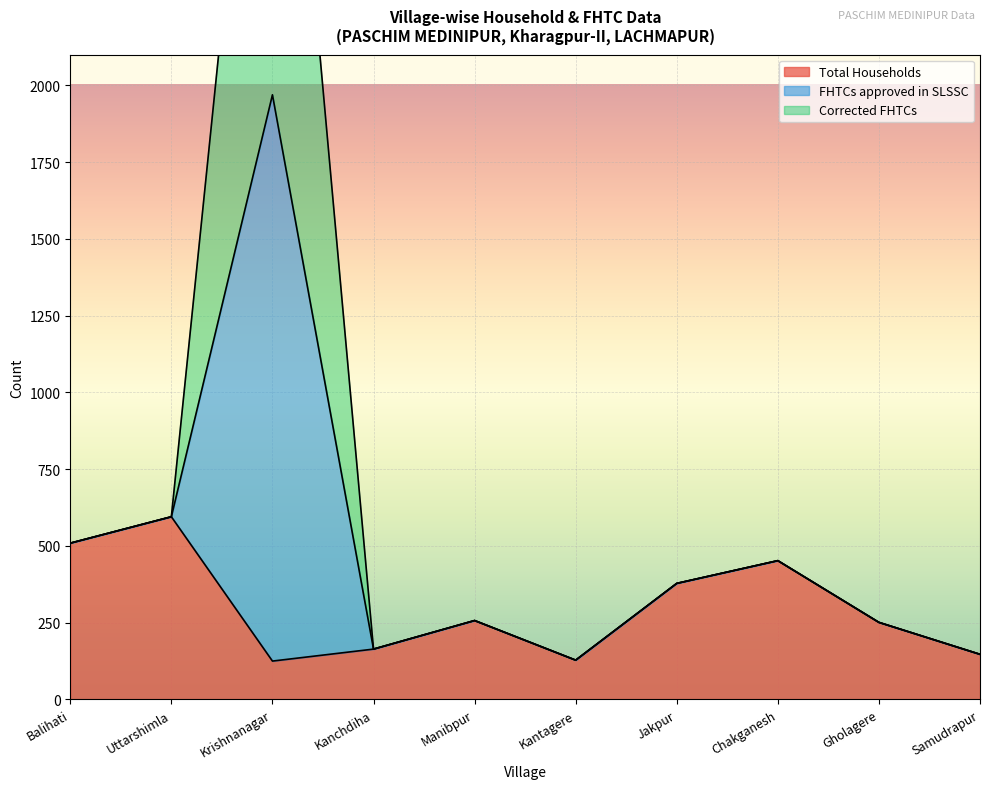

What is the total value across all series at Gholagere?

502